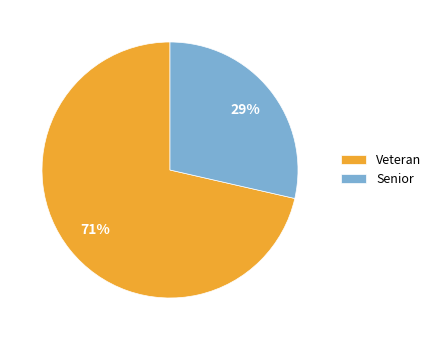

How many slices are in this pie chart?

2